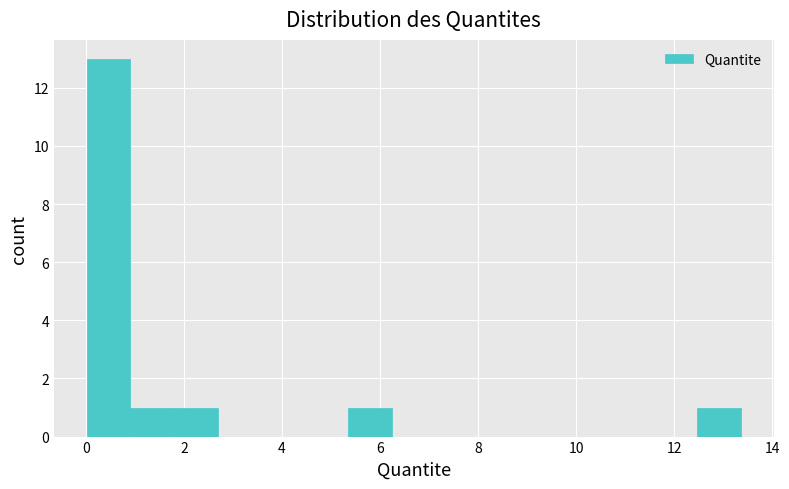

How tall is the bar that spans 0.0 to 1.0 on the x-axis? Neither the bar edges nor the heights are printed on the chart, so give them approximately, as read against the axes.

13